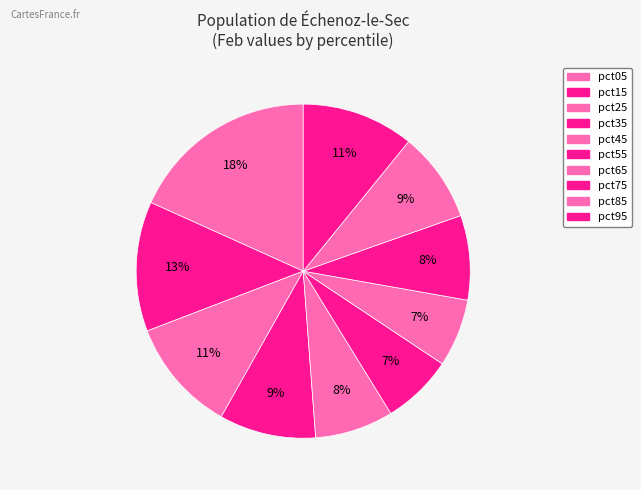

How many slices are in this pie chart?

10